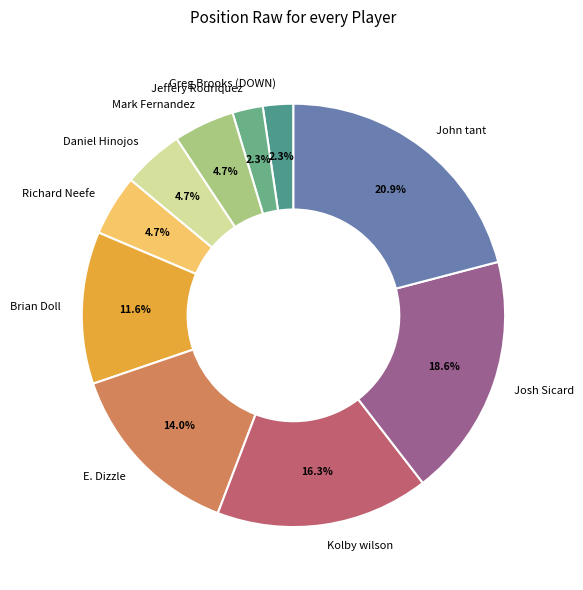

Is it true that Brian Doll is 12% of the pie?

True